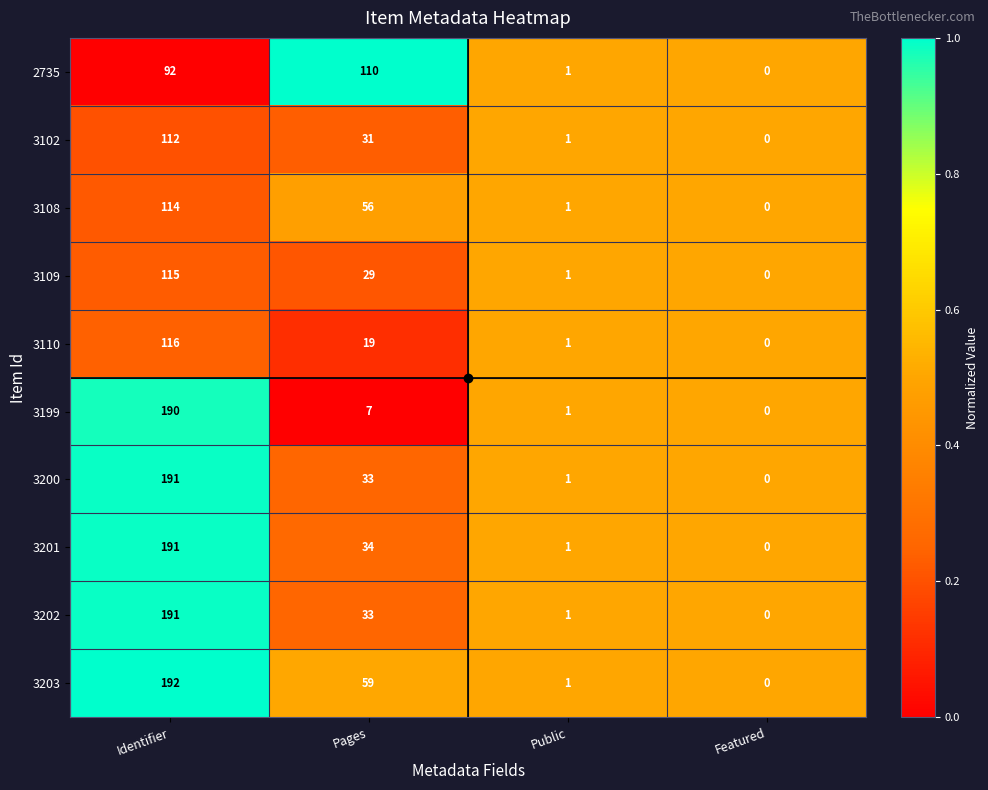

What is the greatest value displayed?

192